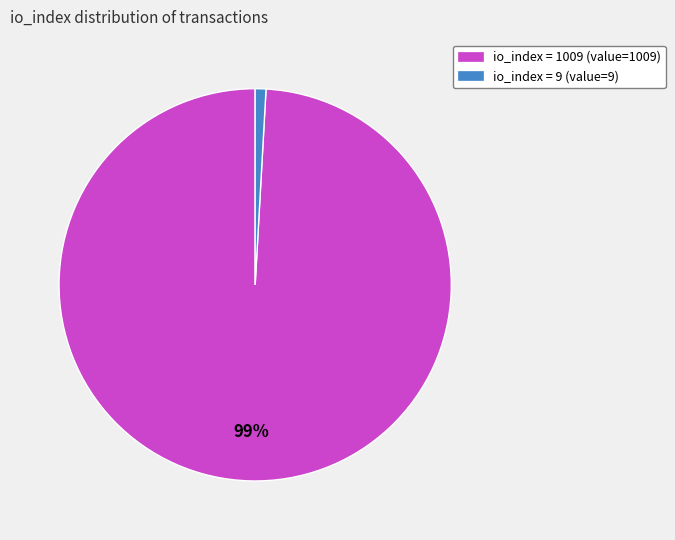

What is the majority slice?

io_index = 1009 (value=1009)